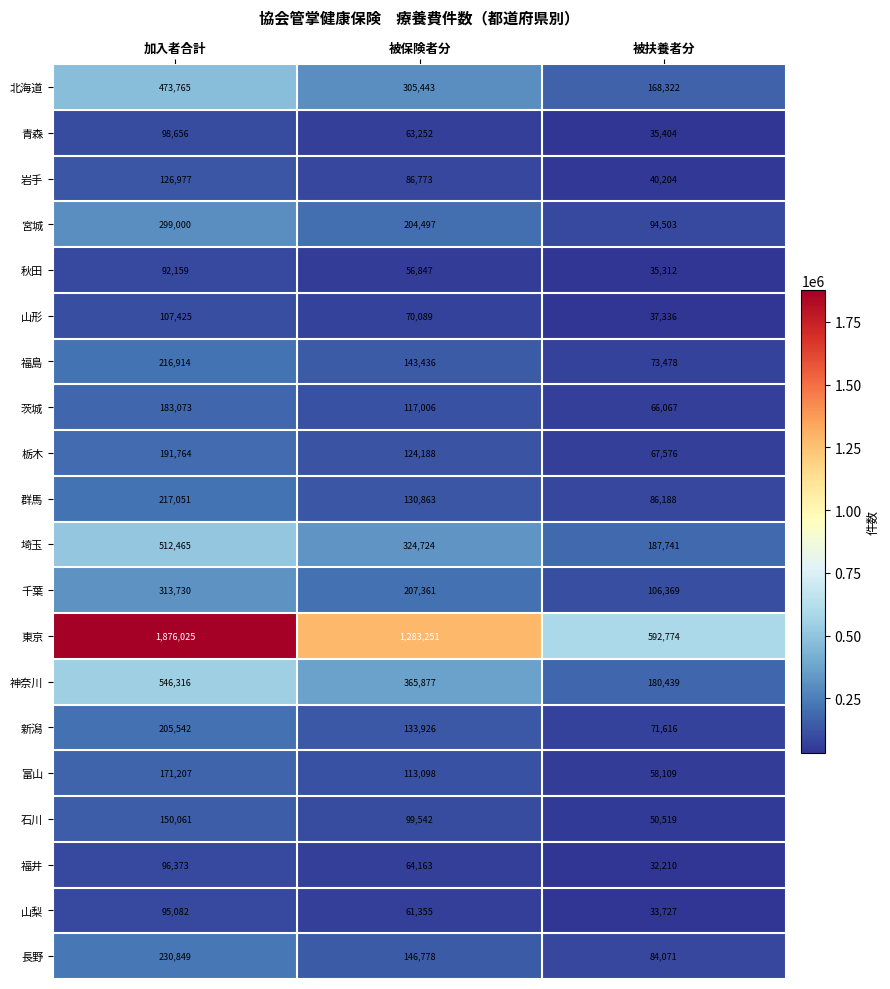

Which series changed the most between 加入者合計 and 被扶養者分?

東京